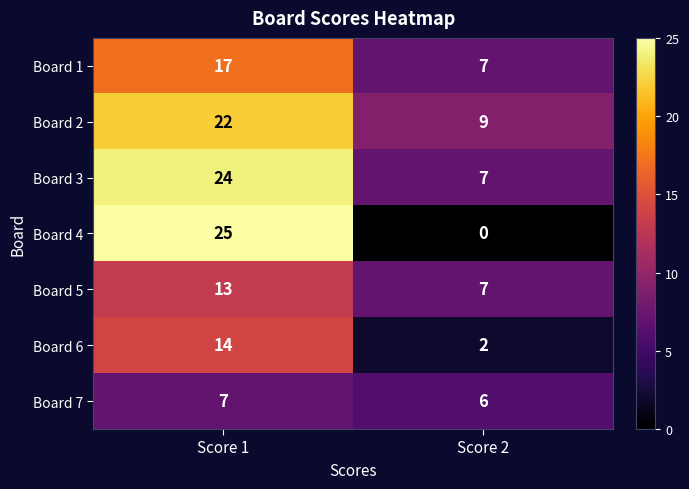

At which label does Board 1 reach its peak?

Score 1